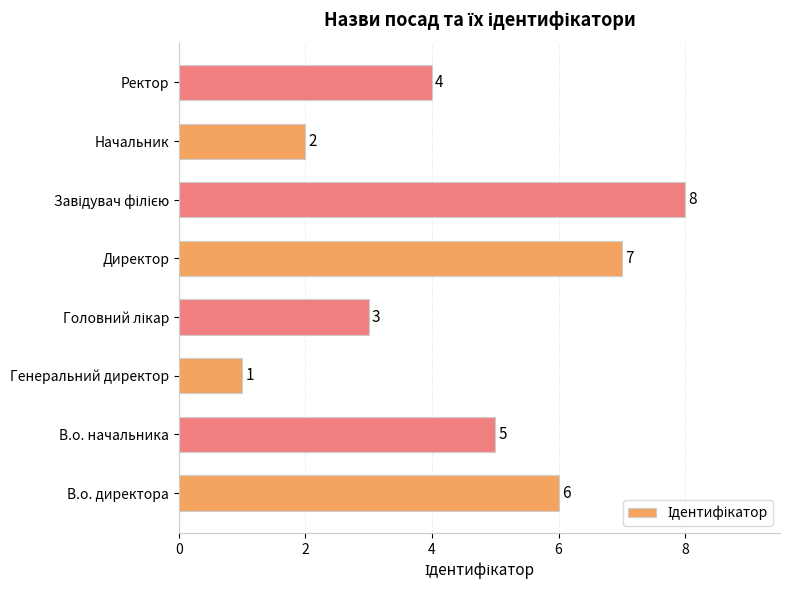

What is the difference between the maximum and second lowest values?

6